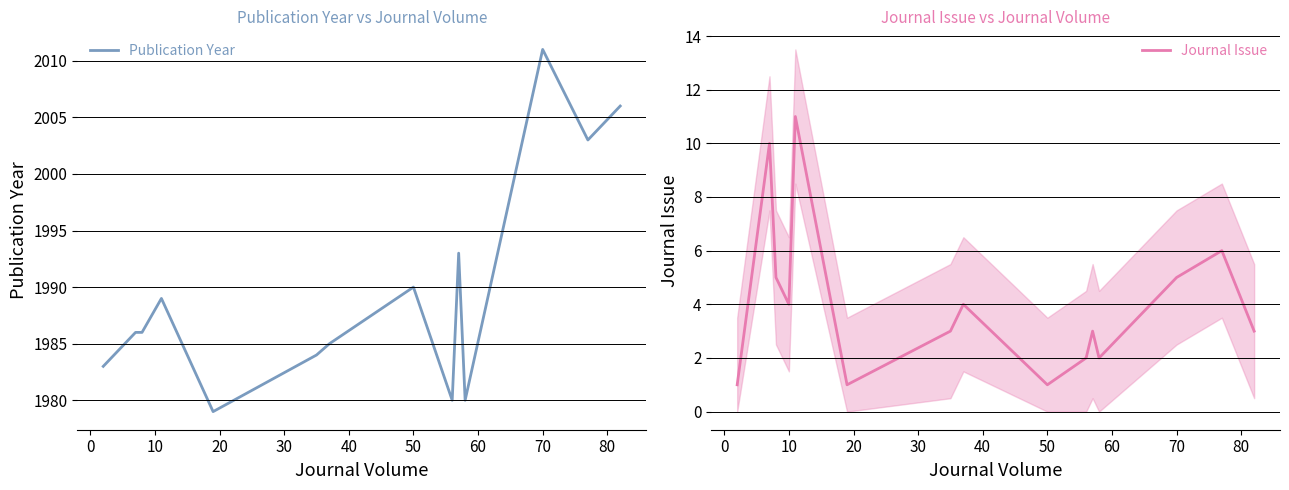

What is the average value of the Publication Year series?

1990